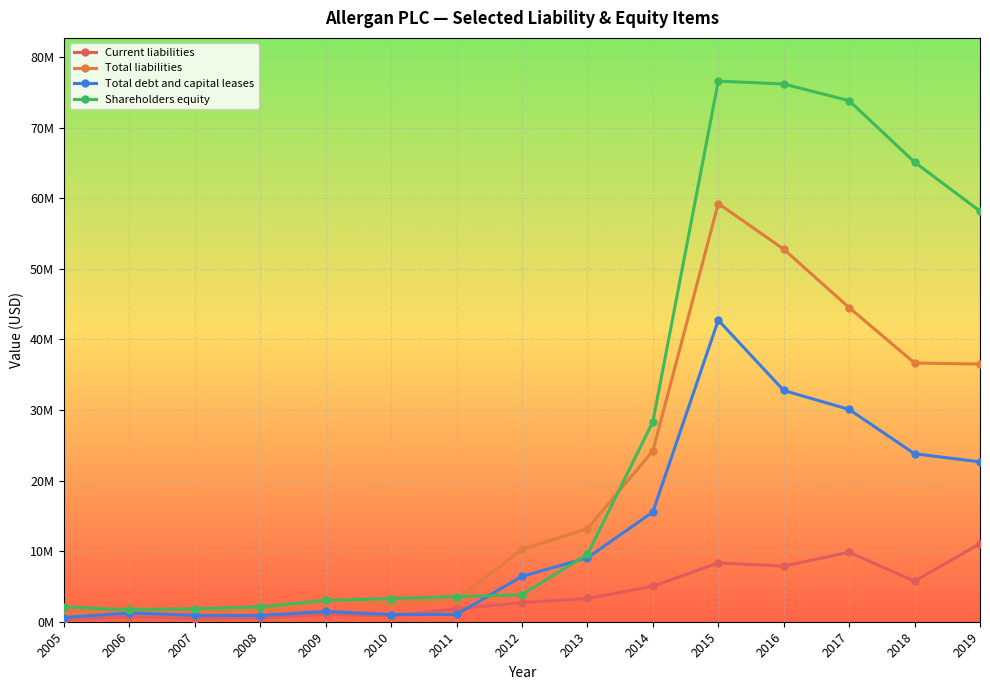

The value of Total debt and capital leases at 2014 is 6765123. True or false?

False